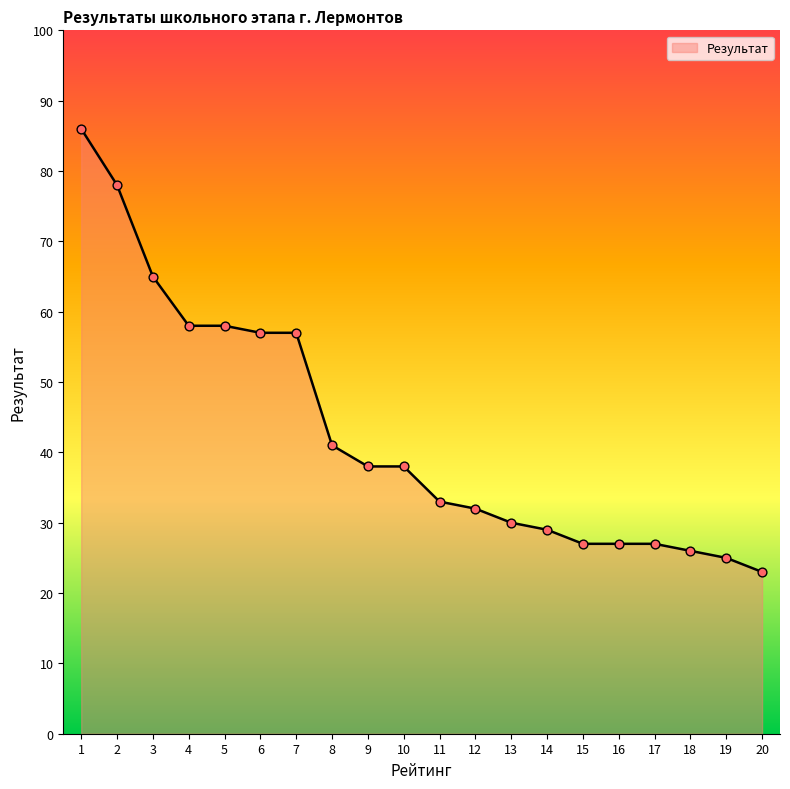

Which has a higher value, 15 or 7?

7